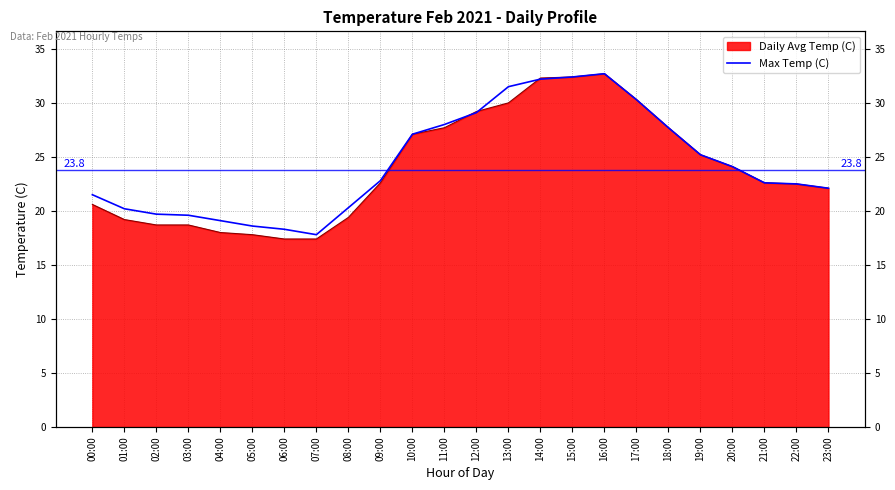

What is the label of the 12th point from the right?

12:00